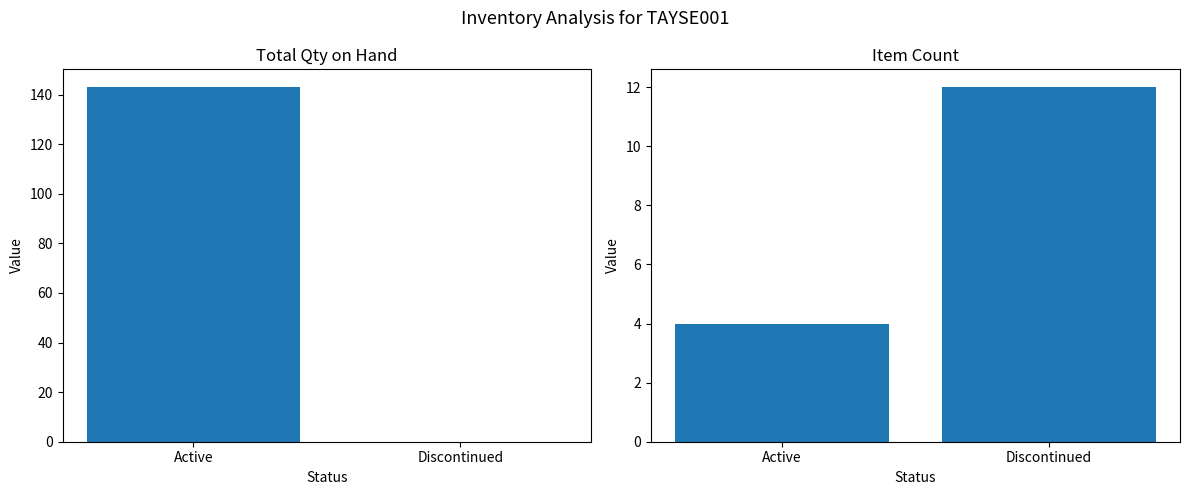

What is the sum of the Item Count values at Discontinued and Active?

16